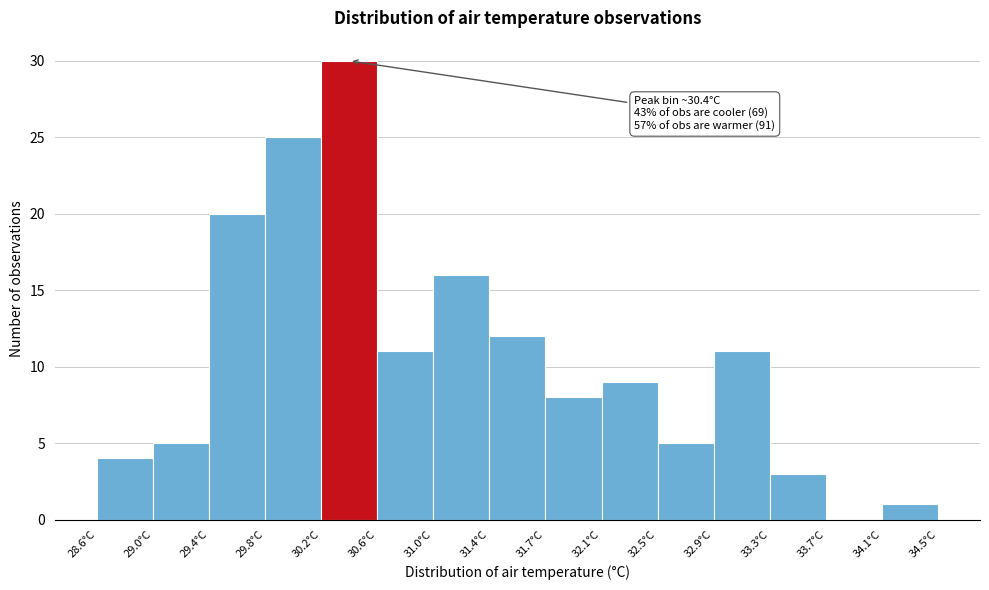

Which range on the x-axis has the tallest bar?

30.15 to 30.55